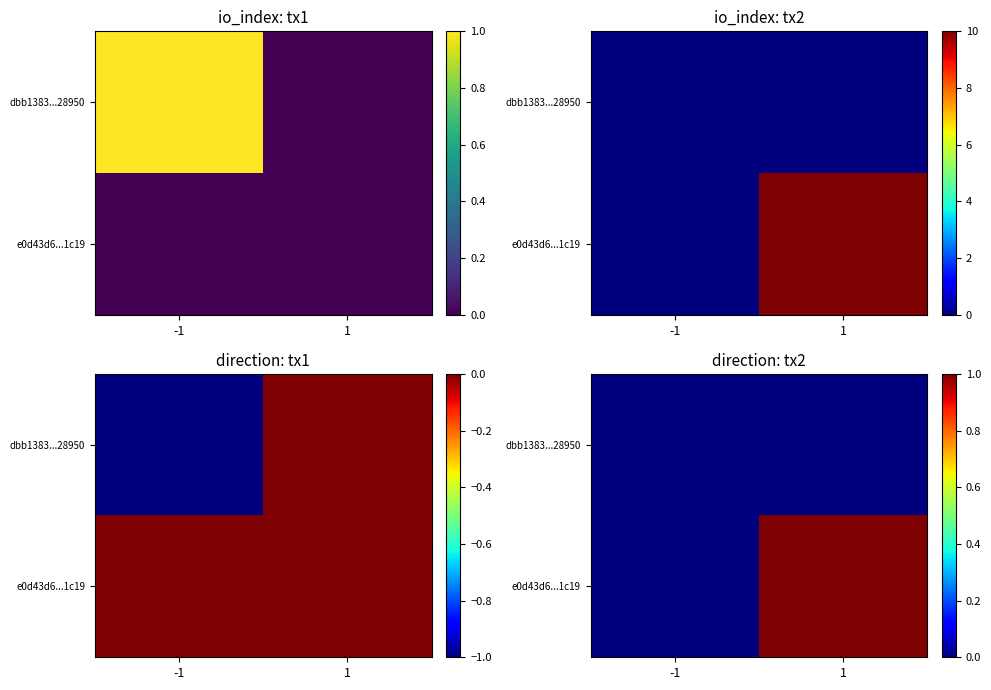

What is the total value across all series at 1?

1